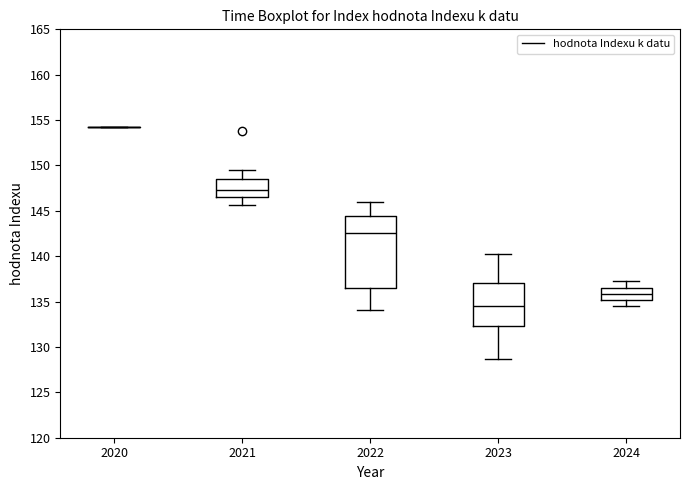

Where does the upper whisker of the box at x = 2022 end on the y-axis? The values are not printed on the chart, so give them approximately, as read against the axis.

146.0